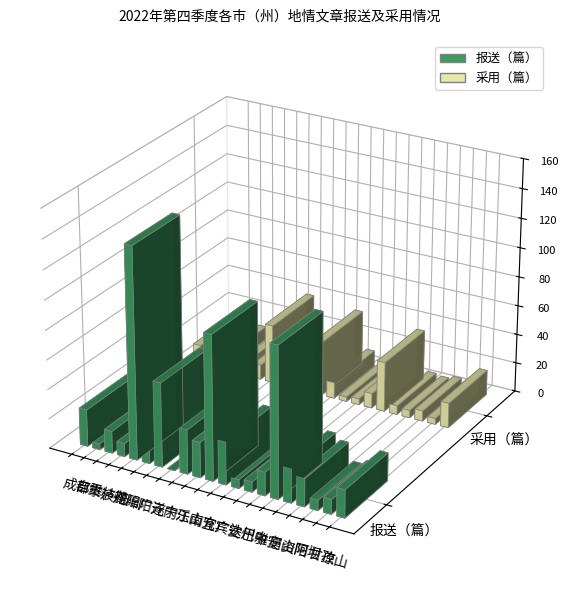

What value does the 报送（篇） series have at 广元, to the nearest 50?

50